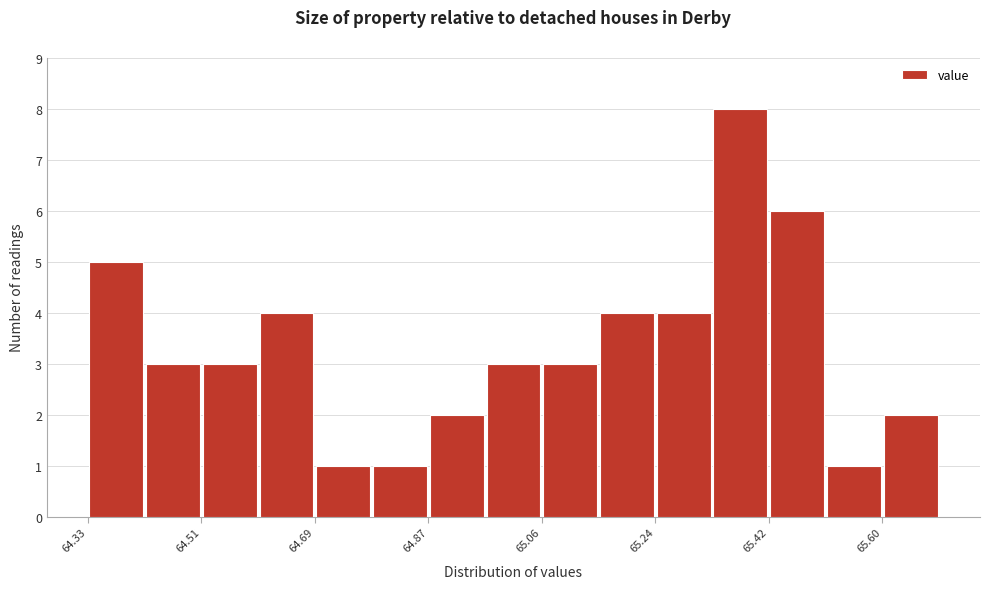

Reading left to right, transcribe this chart: for each bar, give the range it covers on the x-axis and its height. Neither the bar edges nor the heights are printed on the chart, so give them approximately, as read against the axes.

64.34 to 64.42: 5
64.42 to 64.52: 3
64.52 to 64.60: 3
64.60 to 64.70: 4
64.70 to 64.78: 1
64.78 to 64.88: 1
64.88 to 64.96: 2
64.96 to 65.06: 3
65.06 to 65.14: 3
65.14 to 65.24: 4
65.24 to 65.32: 4
65.32 to 65.42: 8
65.42 to 65.50: 6
65.50 to 65.60: 1
65.60 to 65.70: 2